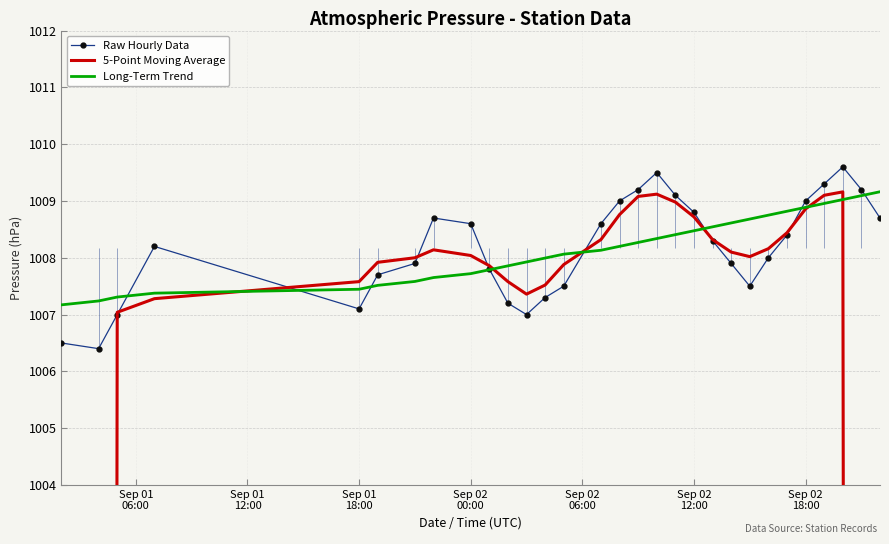

How many intersections are there between 5-Point Moving Average and Raw Hourly Data?

8